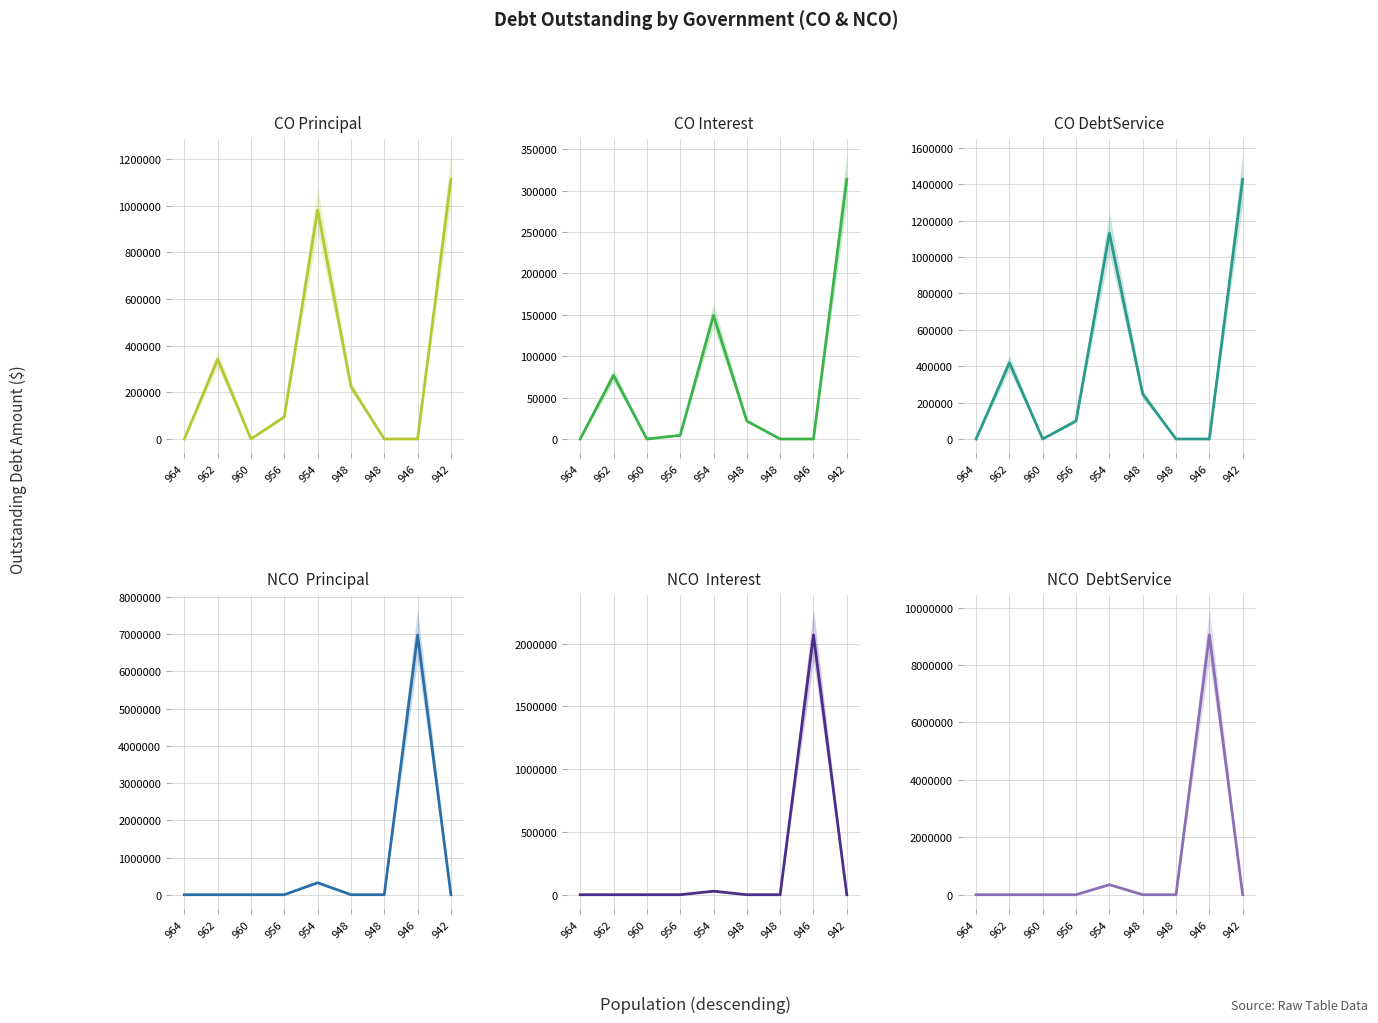

What is the sum of all CODebtServiceOutstanding values?

3324079.5